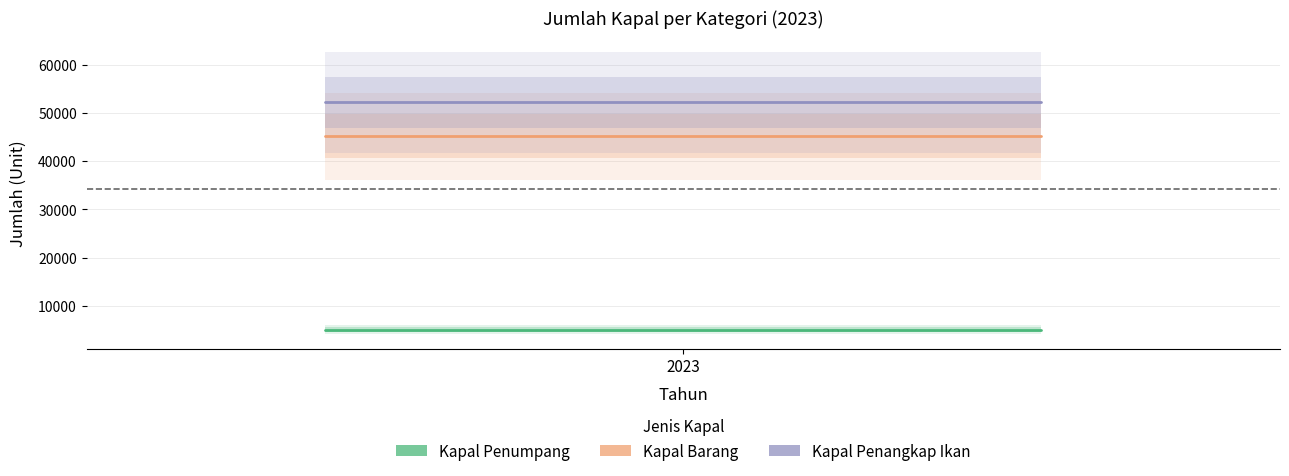

At which category is the sum across all series the highest?

2023